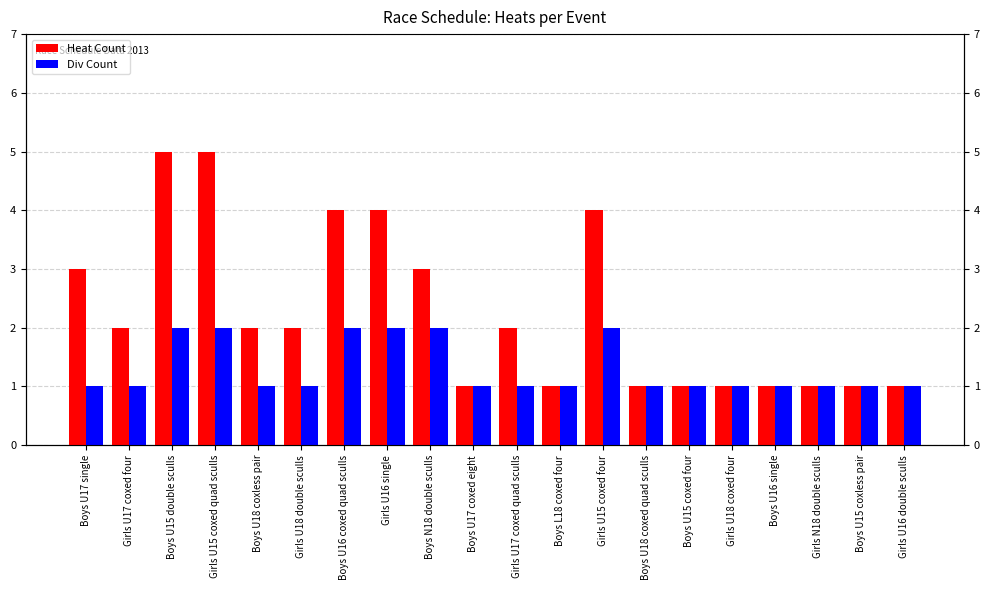

What is the approximate value of Div Count at Boys U17 single?

1